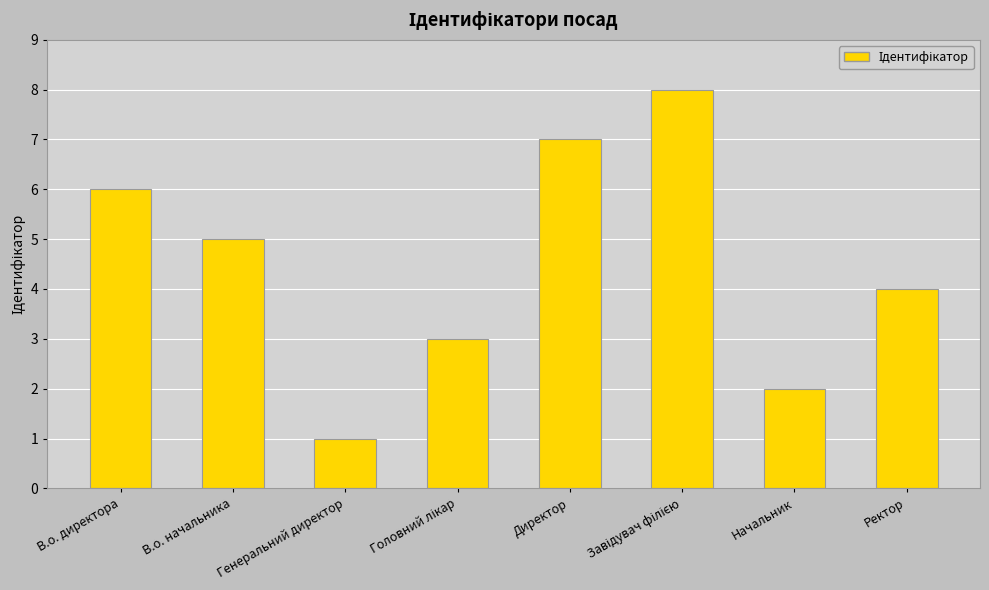

What is the change in value from Генеральний директор to Ректор?

+3